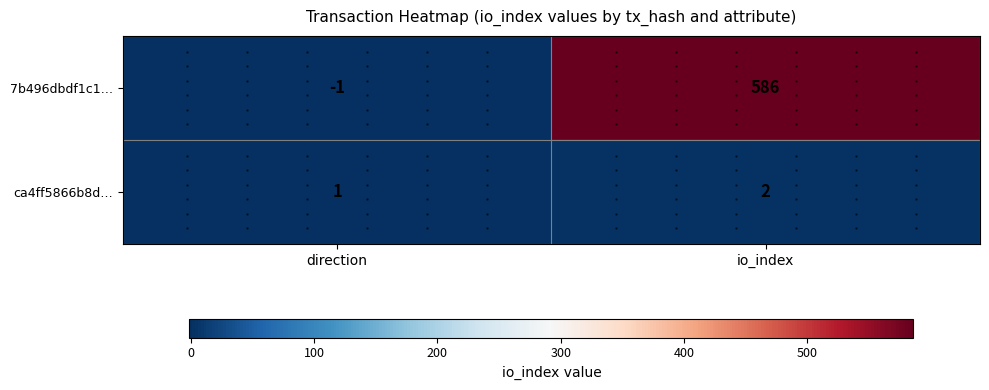

What is the sum of the ca4ff5866b8d… values at direction and io_index?

3